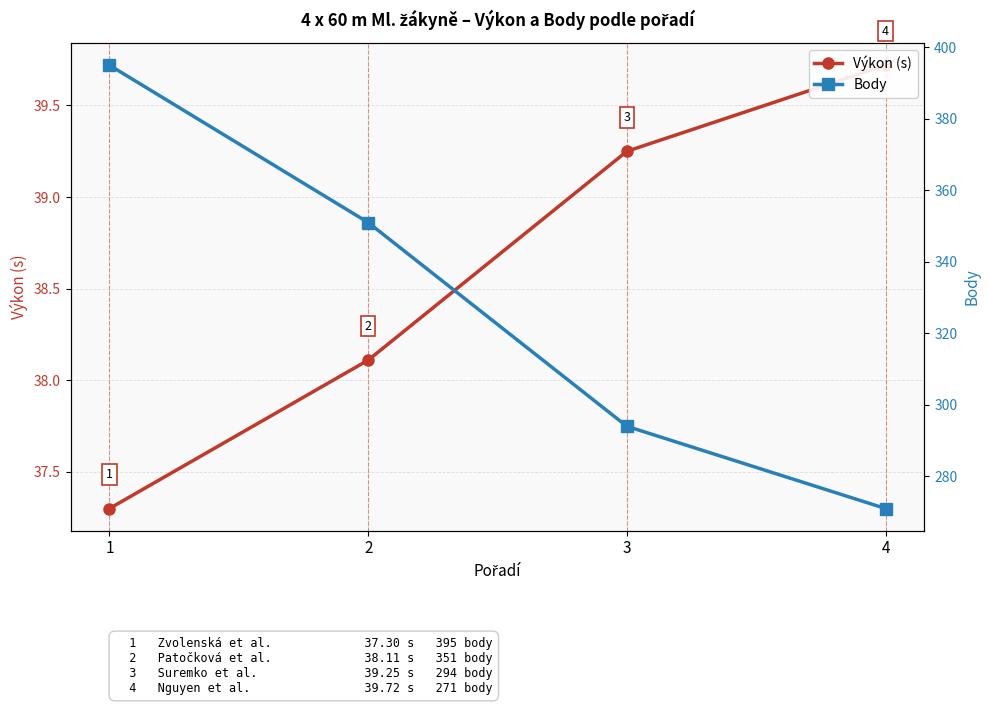

True or false: Body and Výkon (s) cross at least once.

False